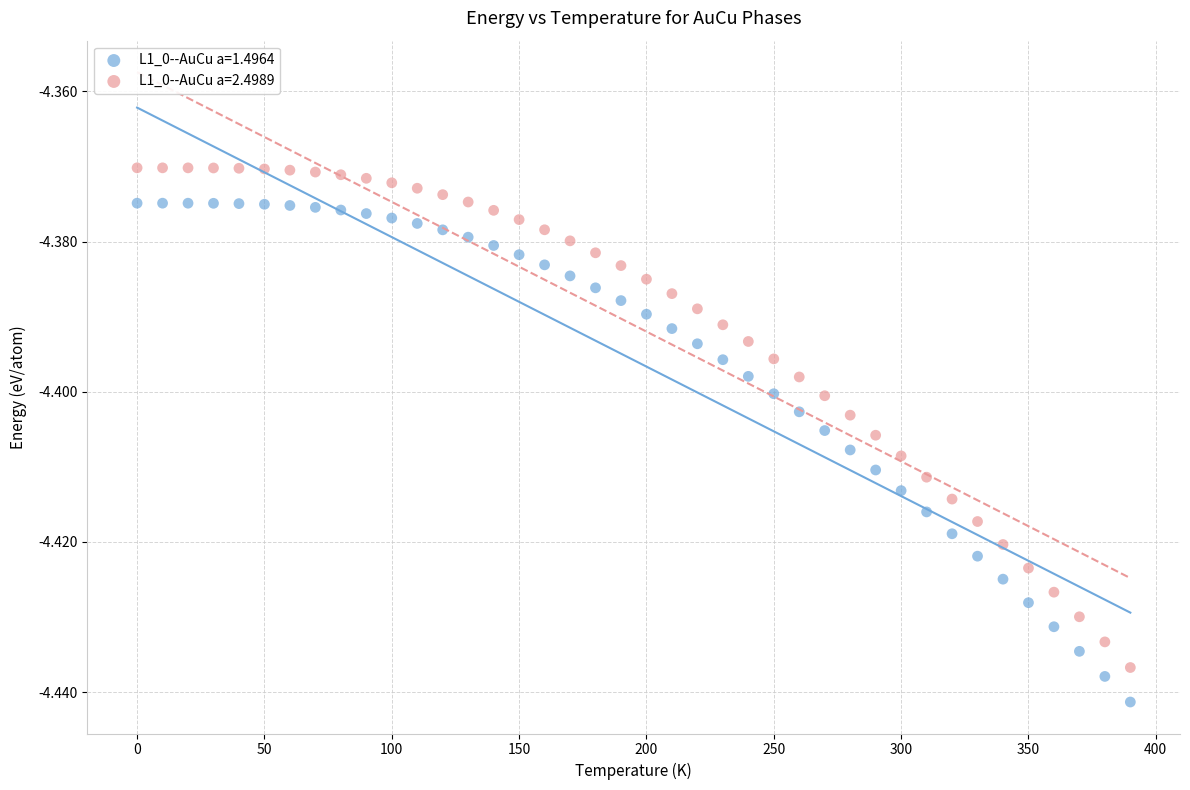

Which series reaches the maximum Y coordinate?

L1_0--AuCu a=2.4989